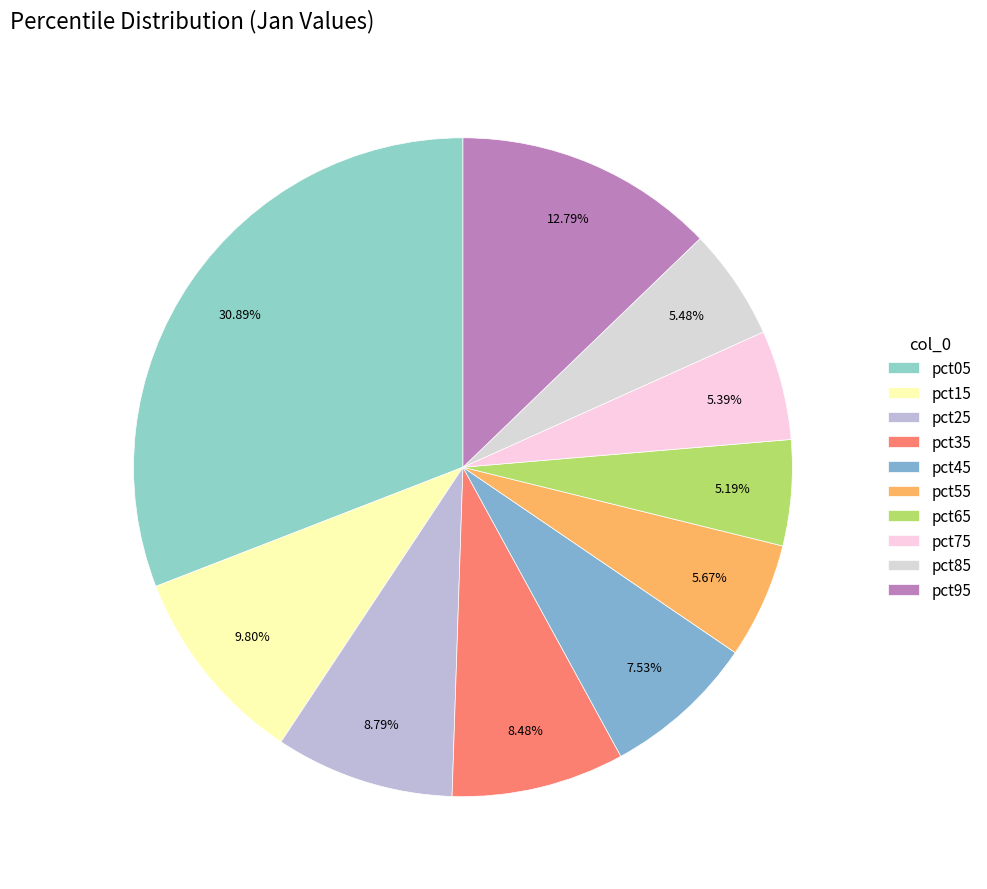

How much of the chart is everything except pct35?

91.5%